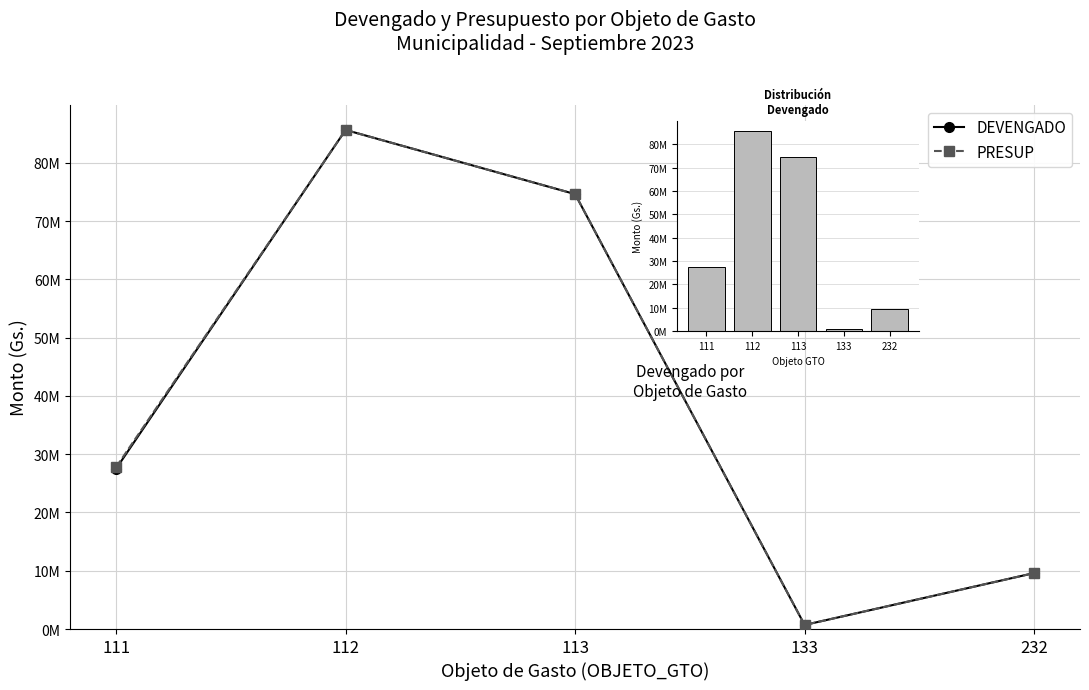

At which label is DEVENGADO closest to 43168118?

111